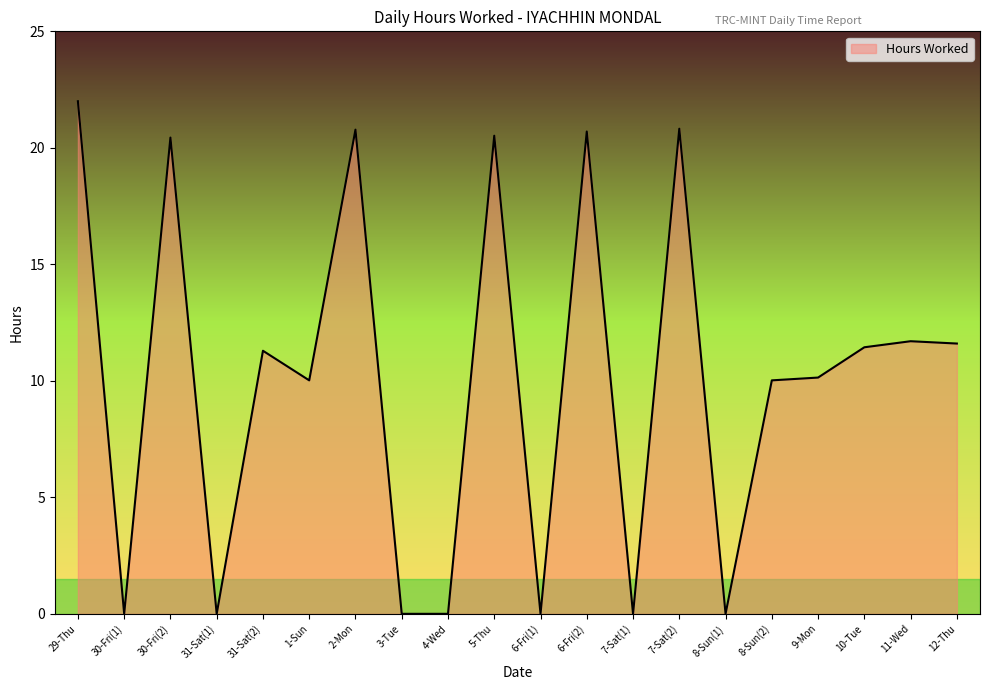

What is the change in value from 6-Fri(2) to 8-Sun(2)?

-10.7